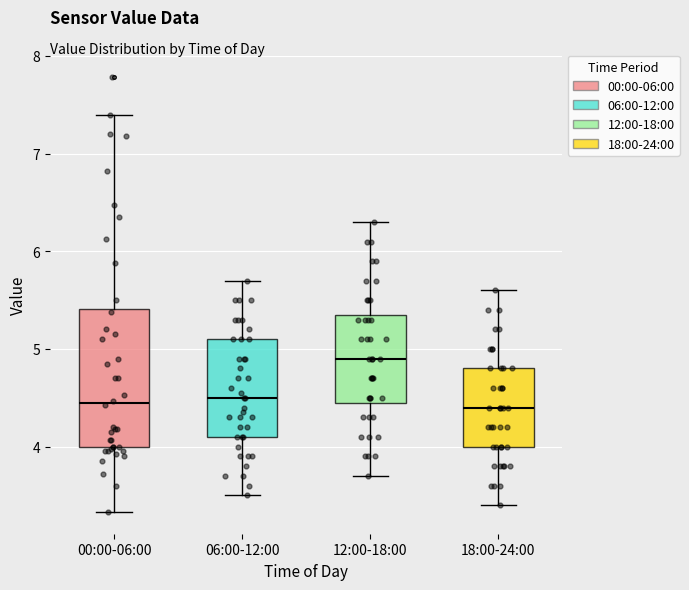

Comparing the boxes themselves (not the whiskers), which one is the tallest?

00:00-06:00